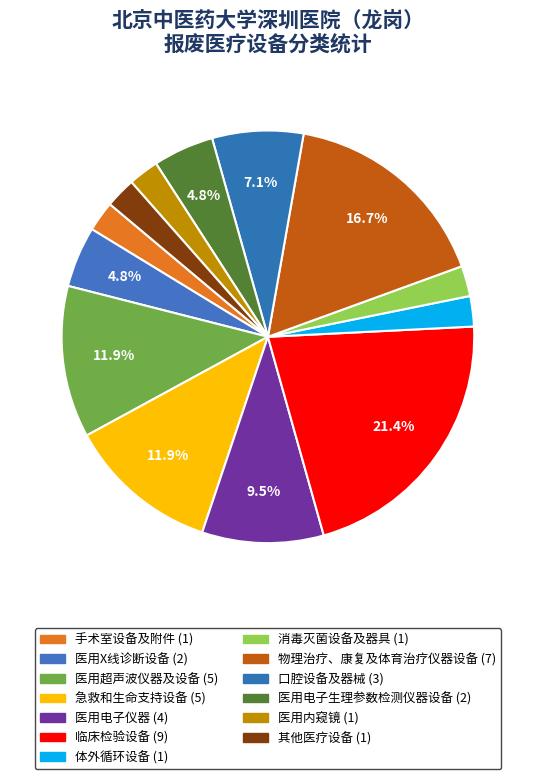

Approximately how many times larger is the value at 手术室设备及附件 compared to 口腔设备及器械?

0.3